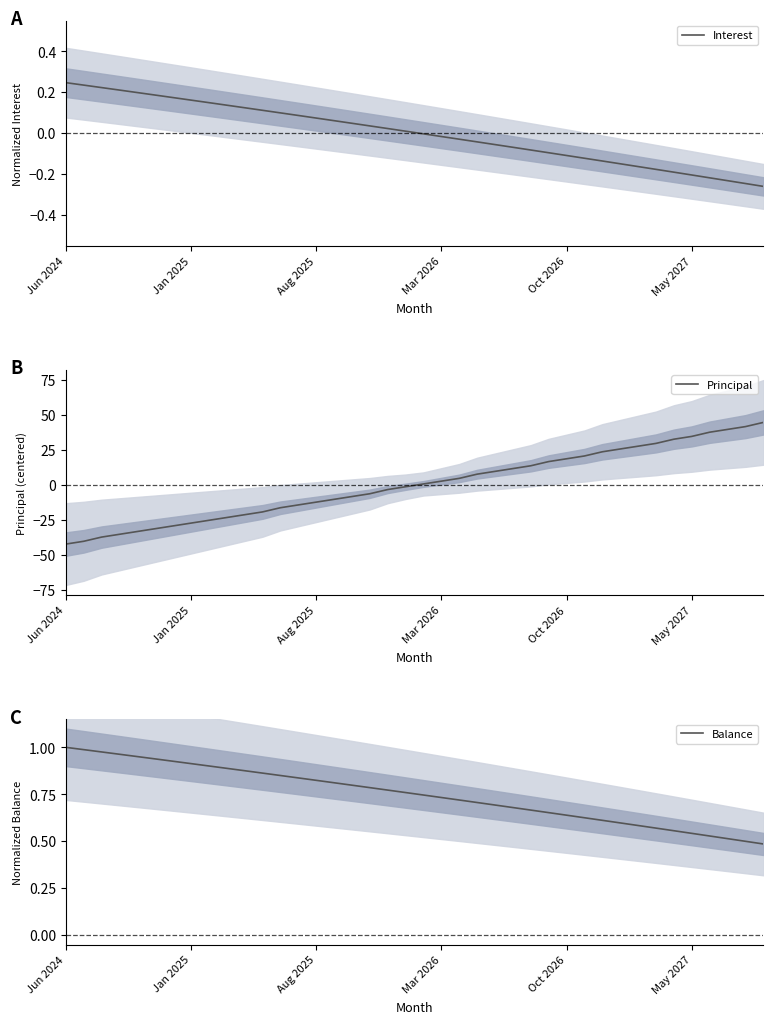

The value of Principal at Jun 2024 is -26.4. True or false?

False